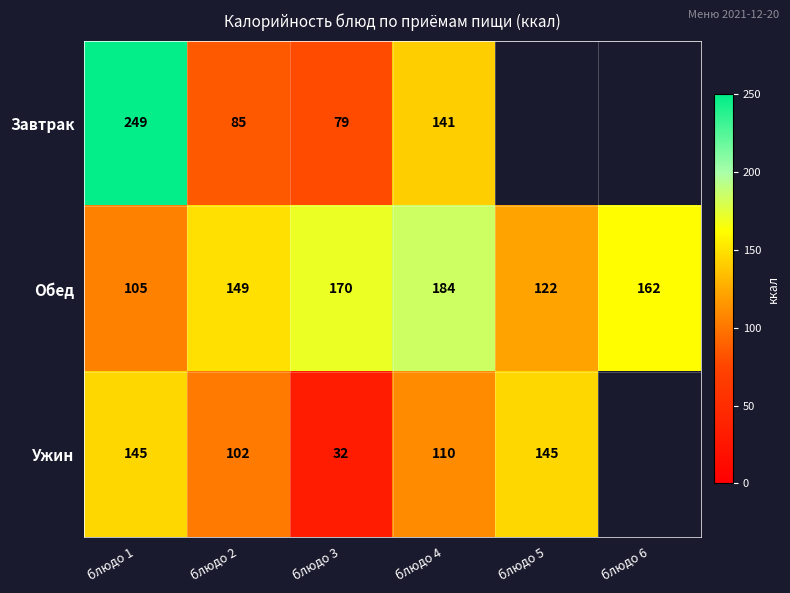

Rank the series at блюдо 4 from highest to lowest value.

Обед, Завтрак, Ужин